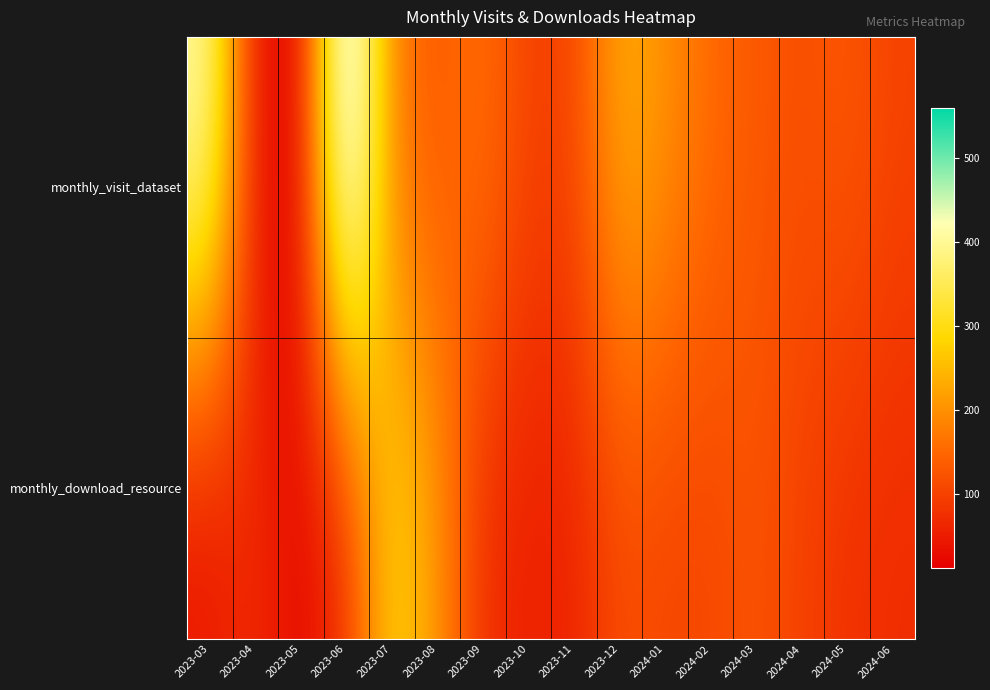

What is the difference between the highest and lowest values at 2023-03?

381